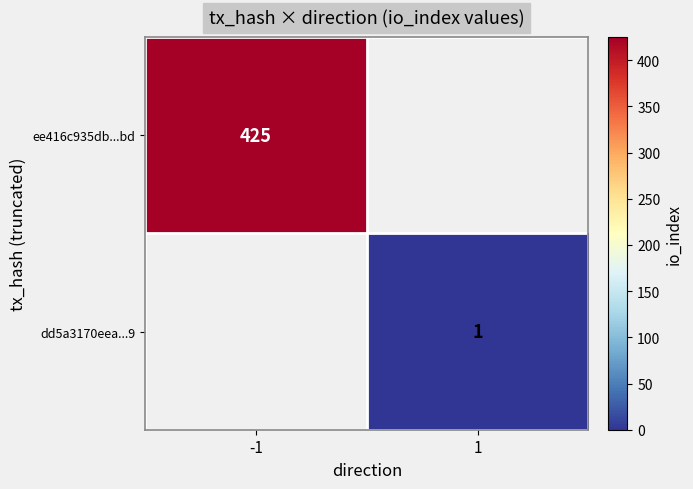

What is the spread (max minus min) of values at -1?

425